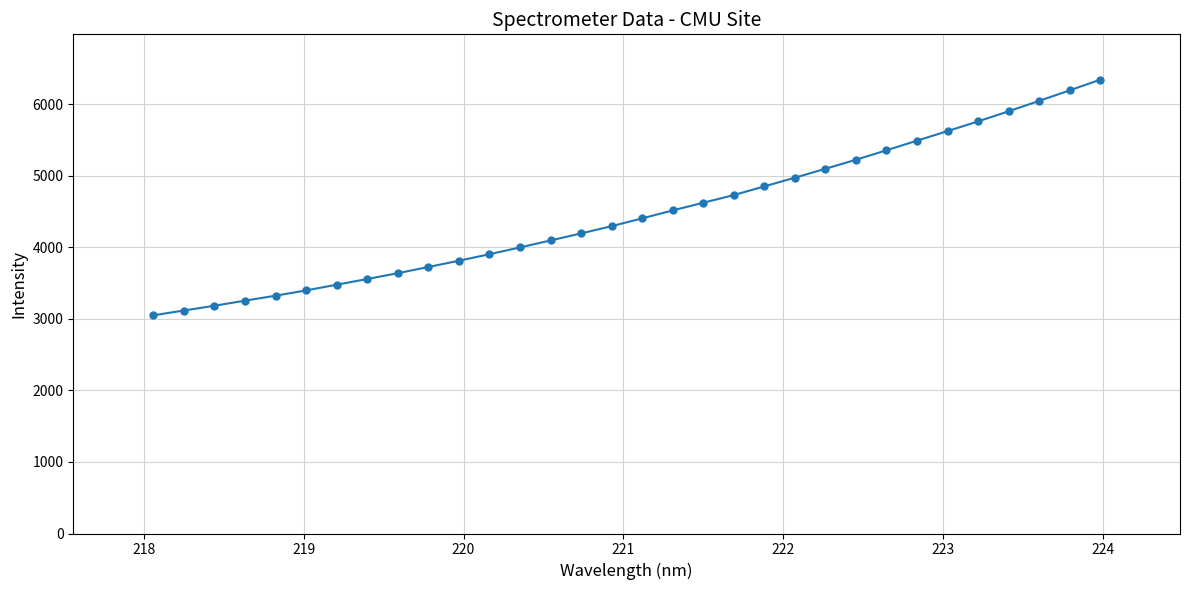

What is the value of the 23rd point from the left?

5100.2